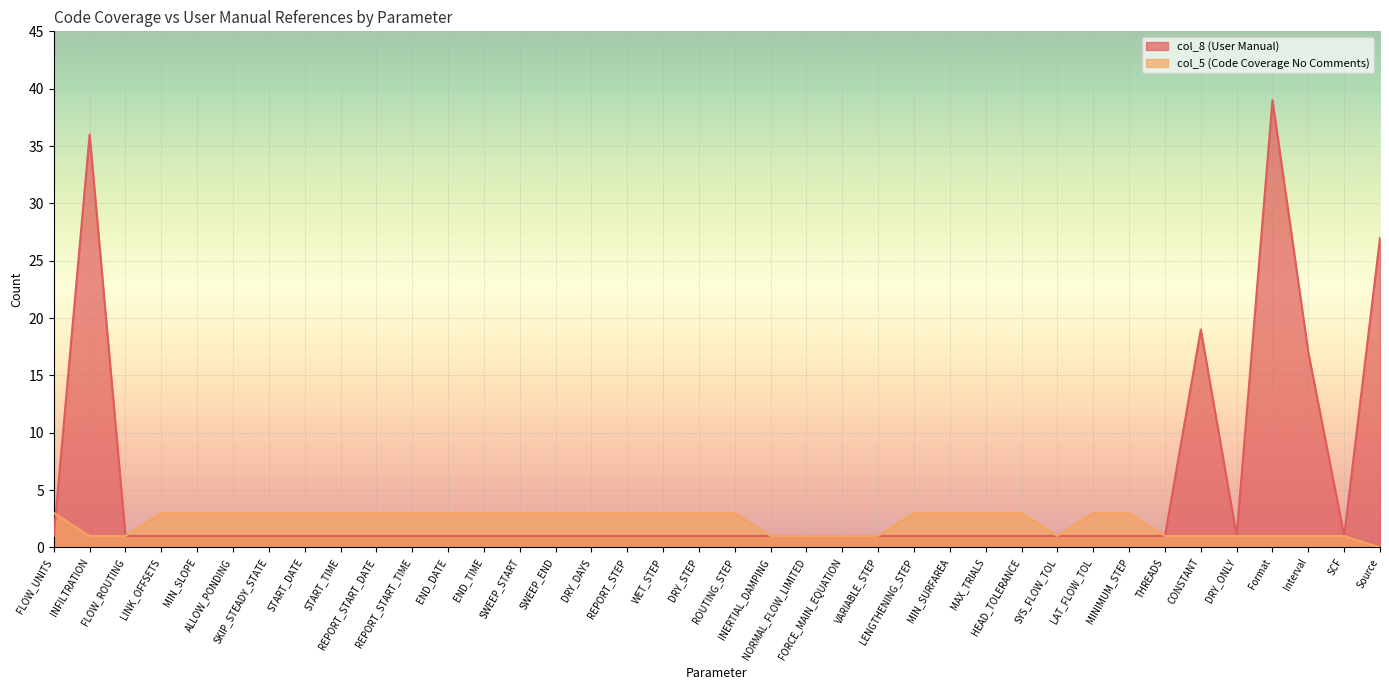

Which series has the largest range (max minus min)?

col_8 (User Manual)